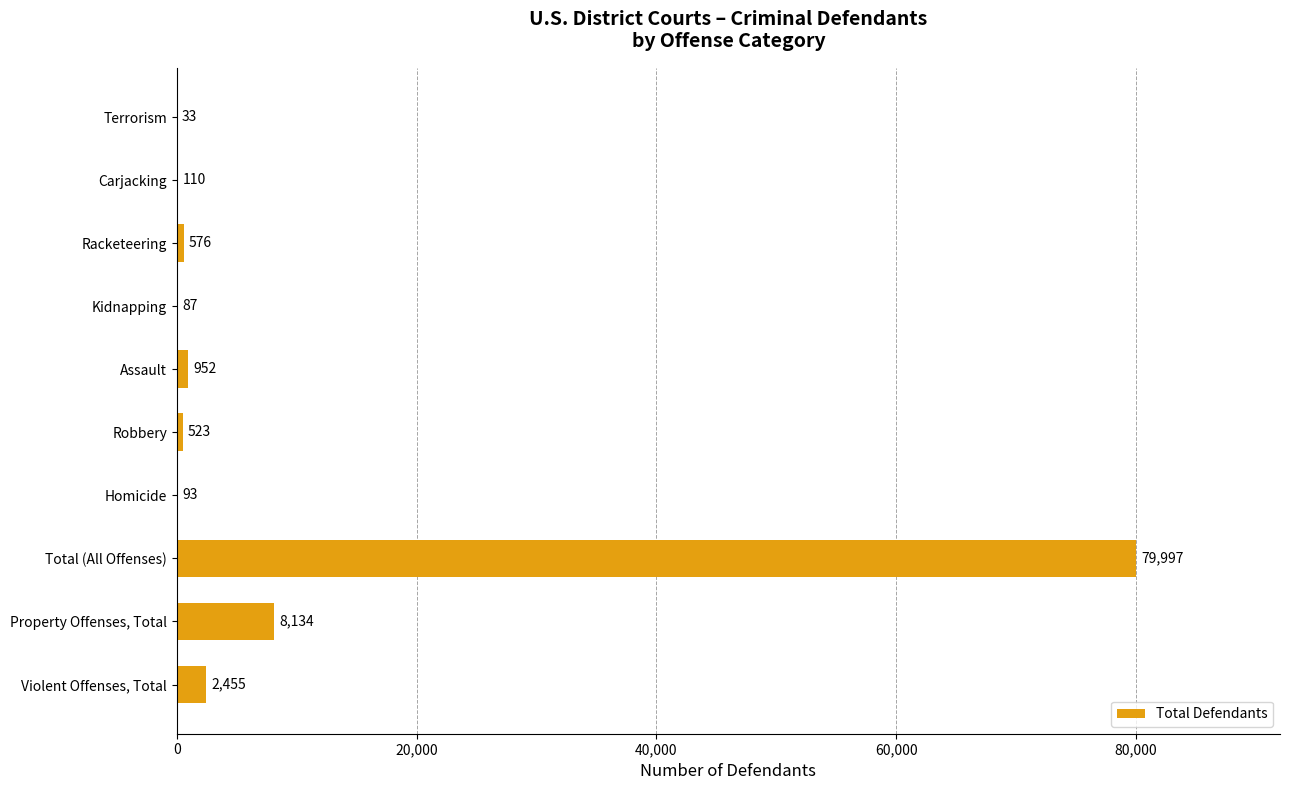

The value at Racketeering is 576. True or false?

True